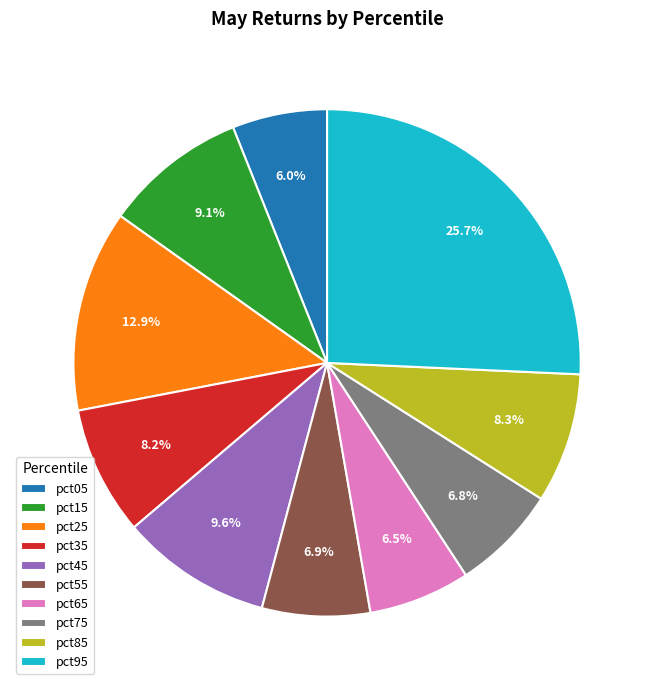

To the nearest percent, what percentage of the pie is pct05?

6%